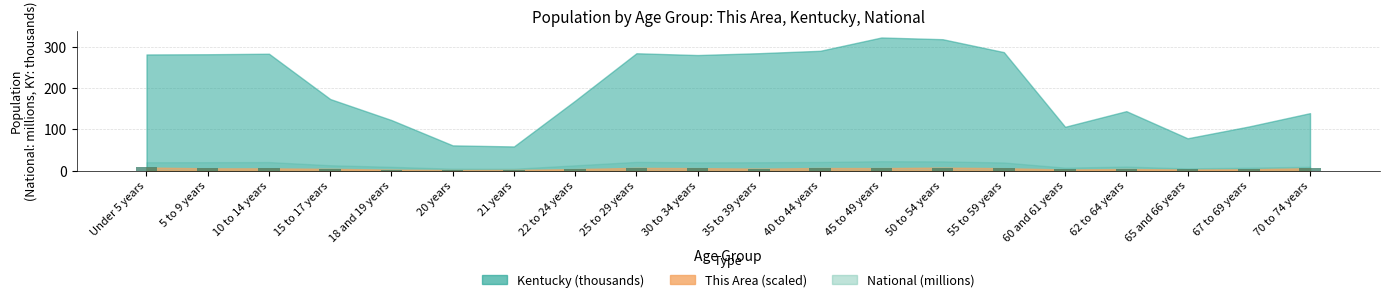

Are the bars grouped side by side (vs. stacked)?

No